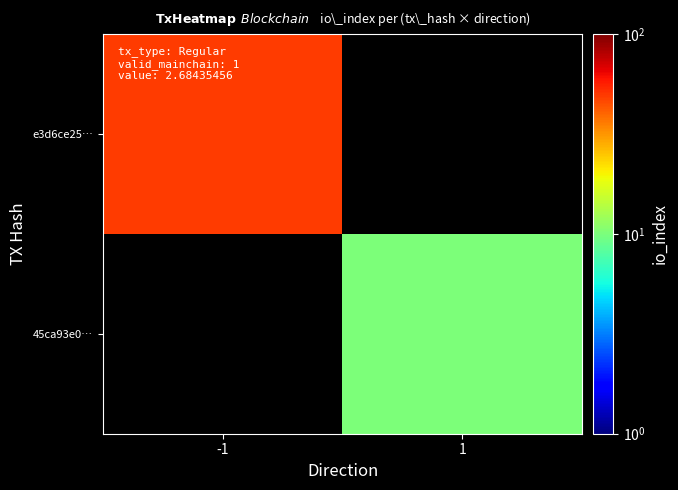

List the labels in order of e3d6ce25… value, largest first.

-1, 1